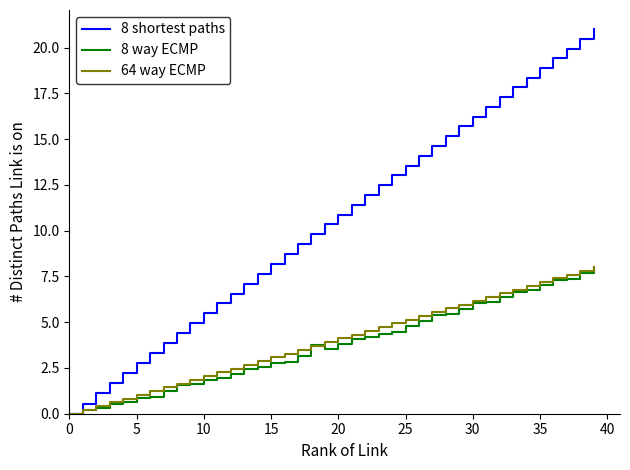

Which series has the largest range (max minus min)?

8 shortest paths